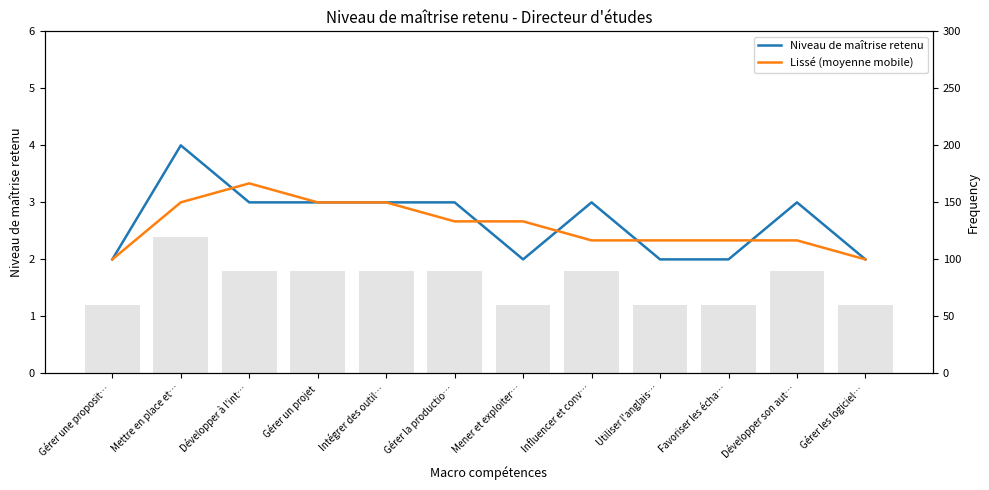

Which series changed the most between Intégrer des outil… and Gérer la productio…?

Lissé (moyenne mobile)